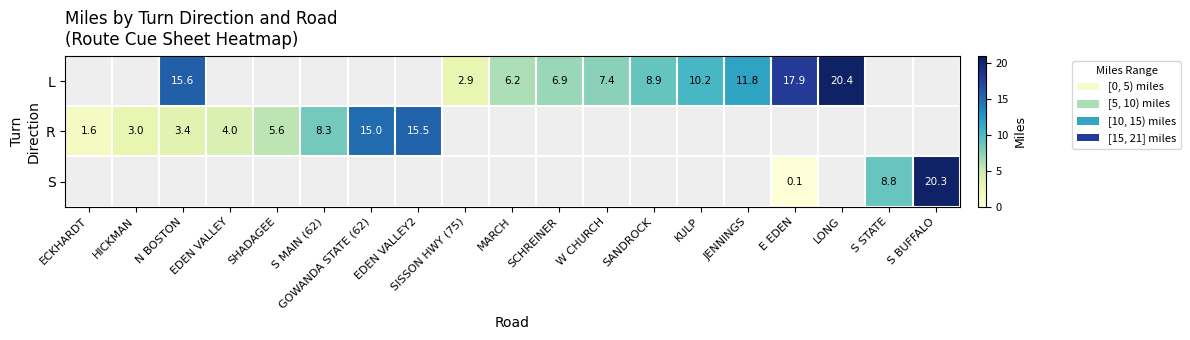

True or false: L has a value of 8.4 at E EDEN.

False